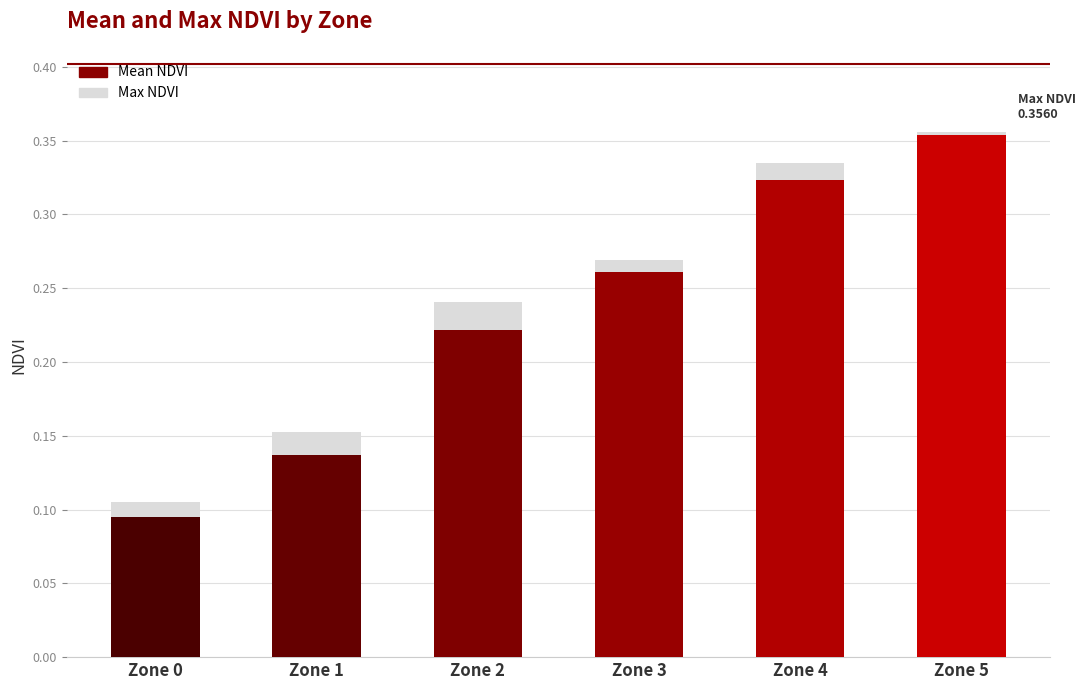

Reading right to left, list all the values displayed in this chart.

Zone 5=0.4	Zone 4=0.3	Zone 3=0.3	Zone 2=0.2	Zone 1=0.2	Zone 0=0.1